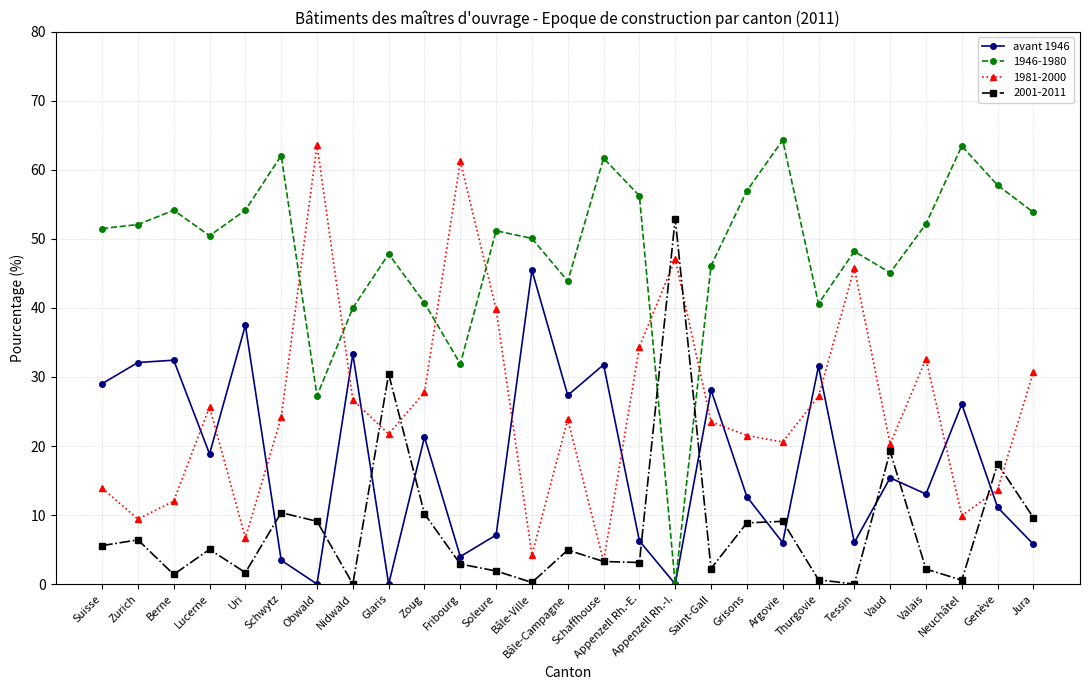

Which category has the lowest value in the 1946-1980 series?

Appenzell Rh.-I.